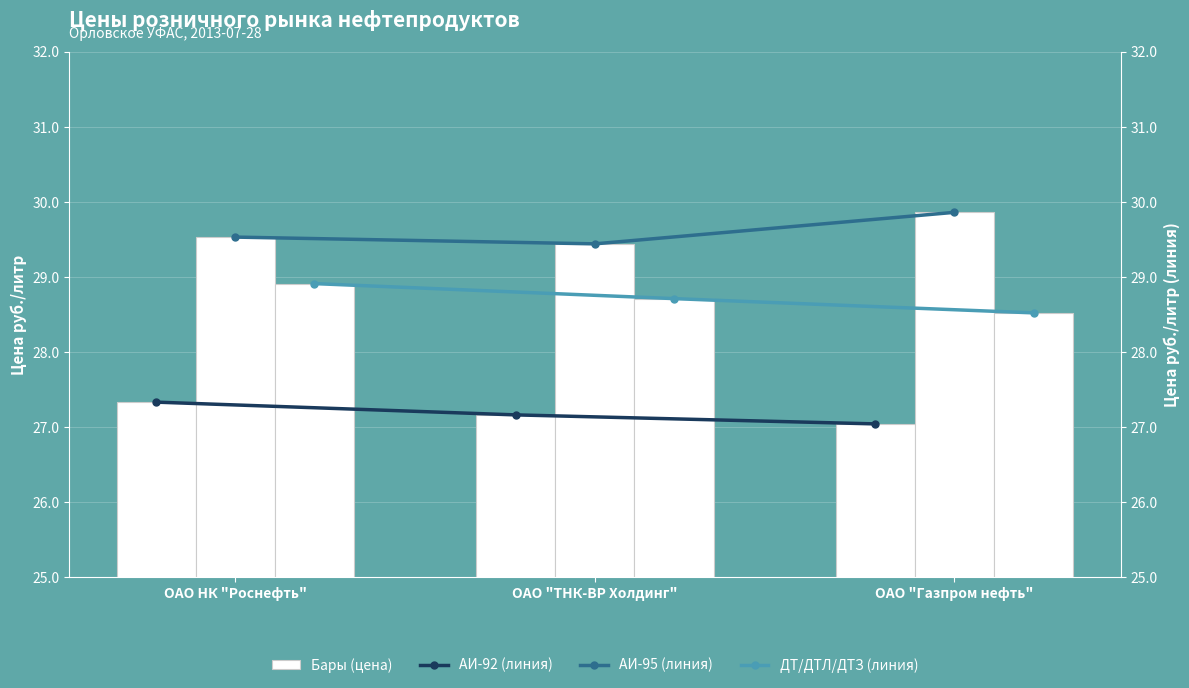

Reading left to right, transcribe all the data shown in this chart.

АИ-92: 27.3	27.2	27.0
АИ-95: 29.5	29.4	29.9
ДТ/ДТЛ/ДТЗ: 28.9	28.7	28.5
АИ-92 (линия): 27.3	27.2	27.0
АИ-95 (линия): 29.5	29.4	29.9
ДТ/ДТЛ/ДТЗ (линия): 28.9	28.7	28.5